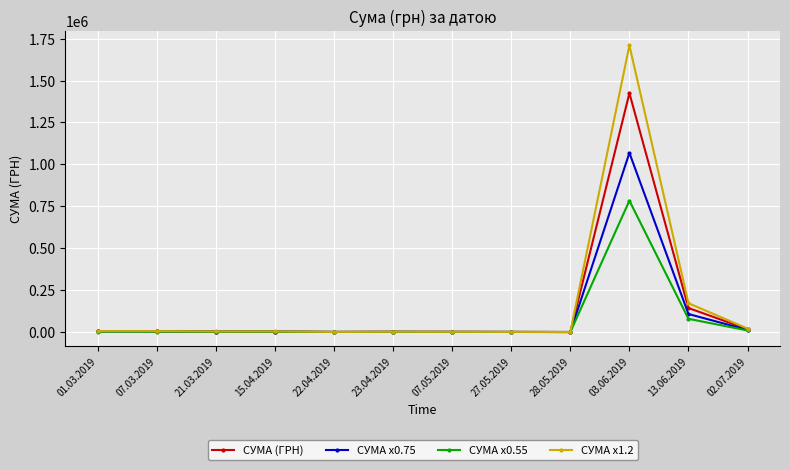

What is the minimum value for СУМА x0.75?

101.6